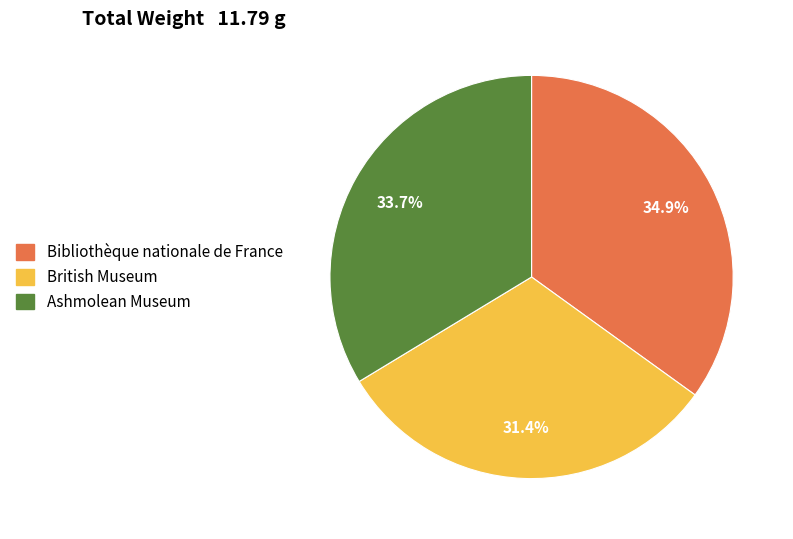

How many segments does this pie chart have?

3